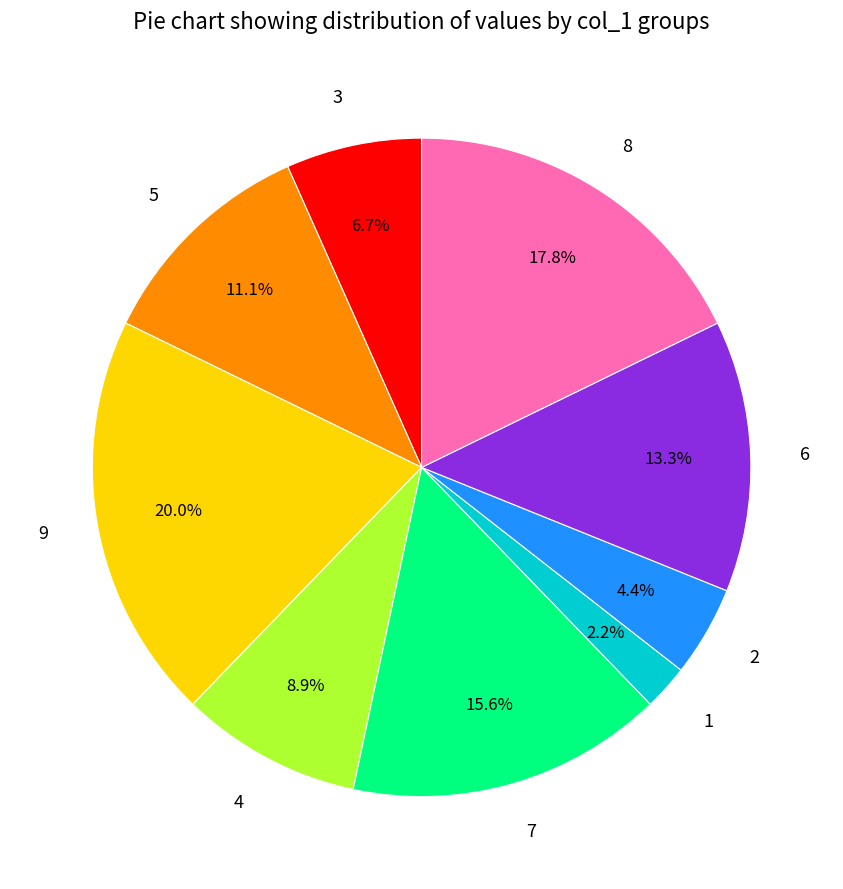

What percentage do 1 and 8 together represent?

20.0%